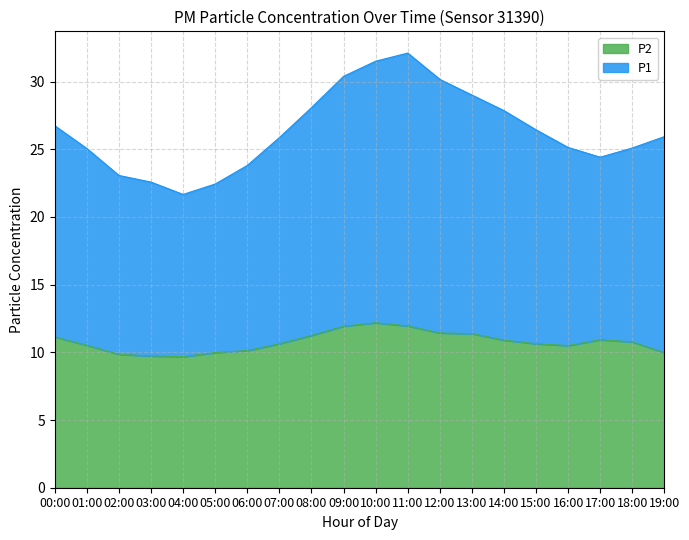

What are all the series names shown in the legend?

P2, P1